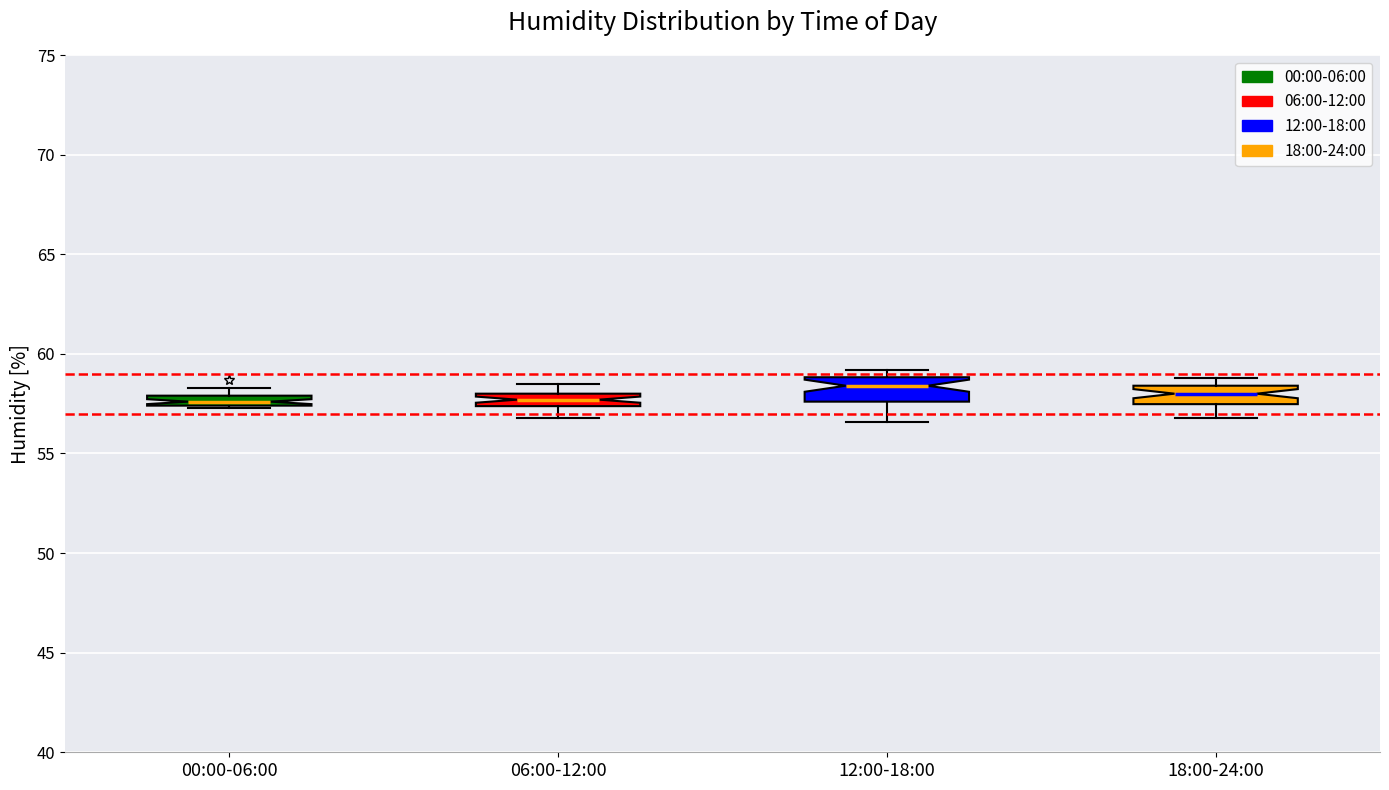

Where does the lower whisker of the box for 18:00-24:00 end on the y-axis? The values are not printed on the chart, so give them approximately, as read against the axis.

57.0